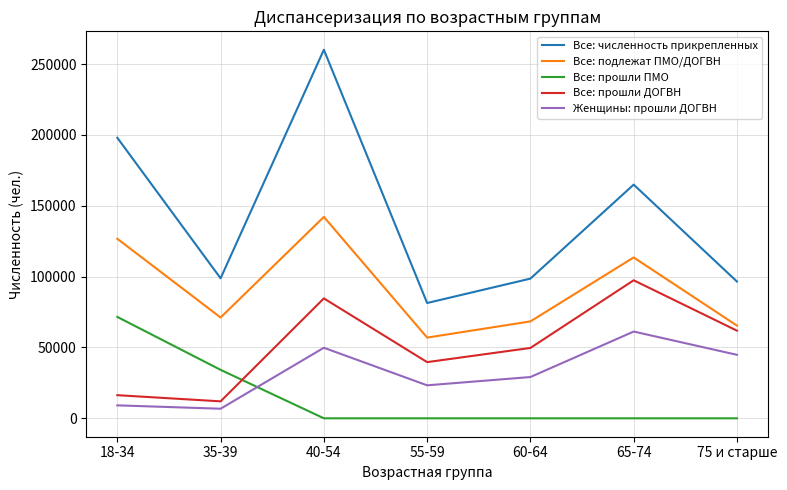

What is the highest value of the Все: подлежат ПМО/ДОГВН series?

142170